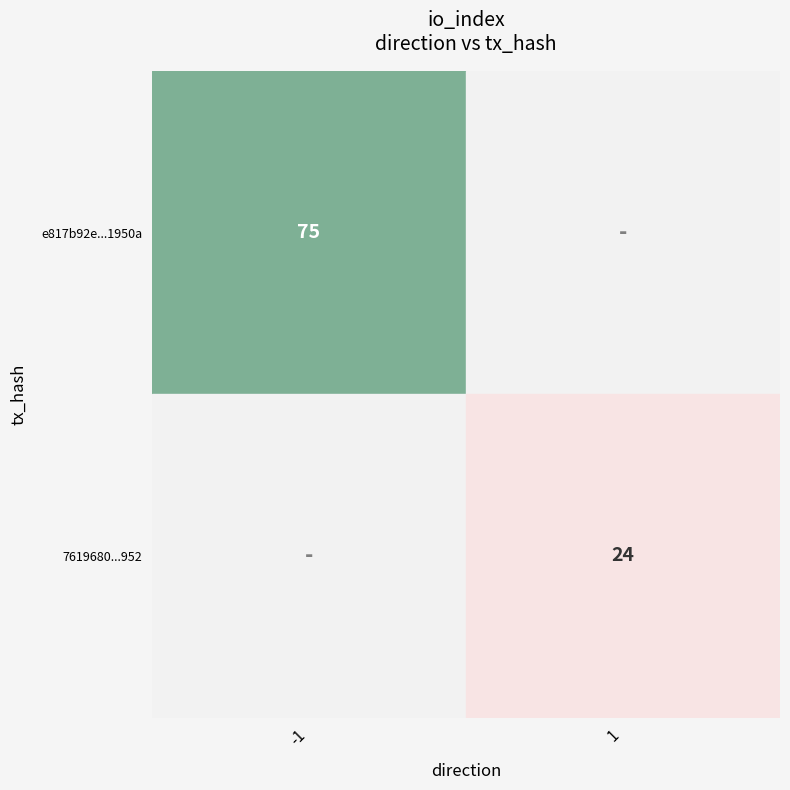

List the series in order of their overall mean, highest first.

e817b92e24707a6148fa003cfe7490463b1950a, 7619680446e5173d678216e9d6fae254dc9d952